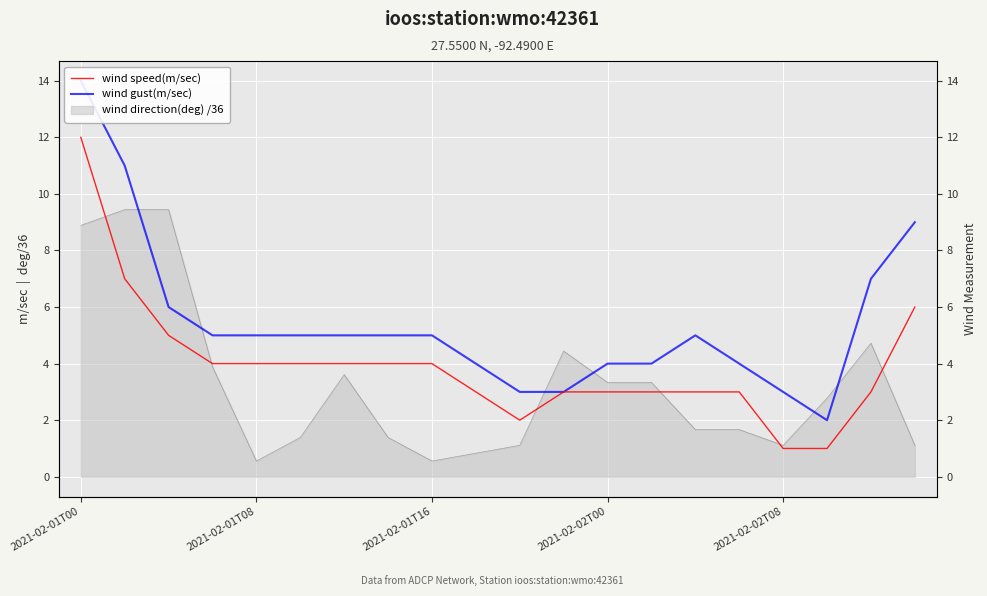

Where does the wind gust(m/sec) series first go above 5?

2021-02-01T00